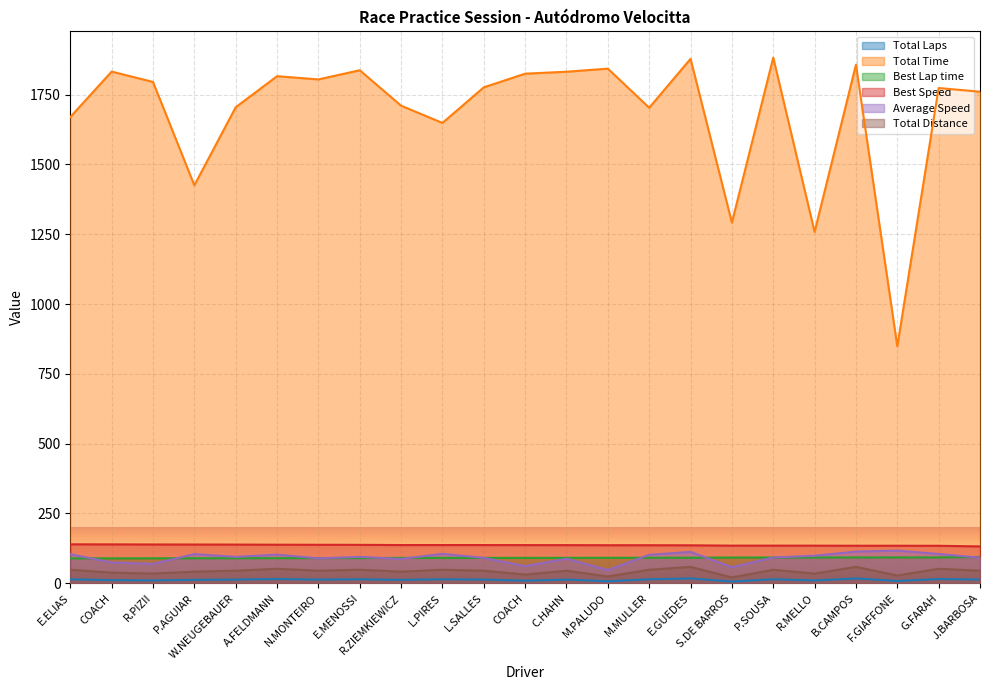

Does the chart display data point markers on the line(s)?

No